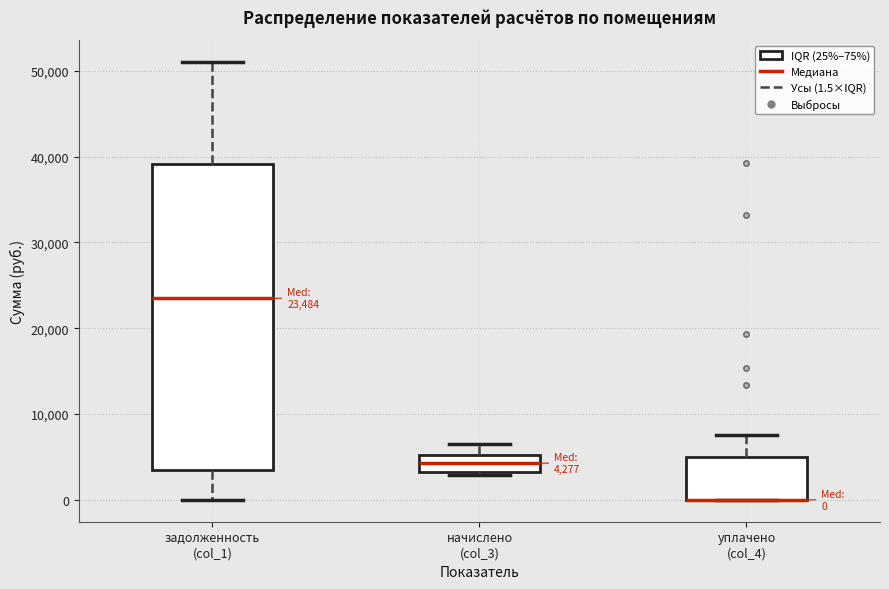

Comparing the boxes themselves (not the whiskers), which one is the tallest?

задолженность (col_1)